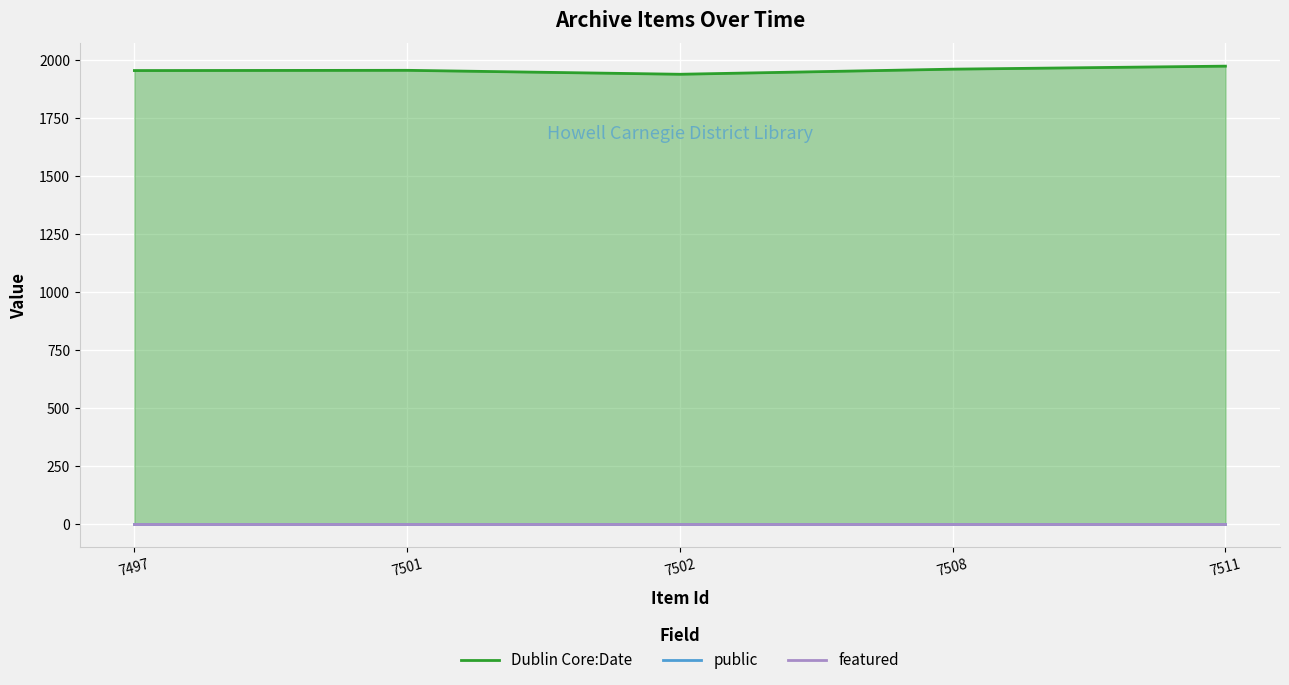

Which label corresponds to the smallest value in the chart?

7497